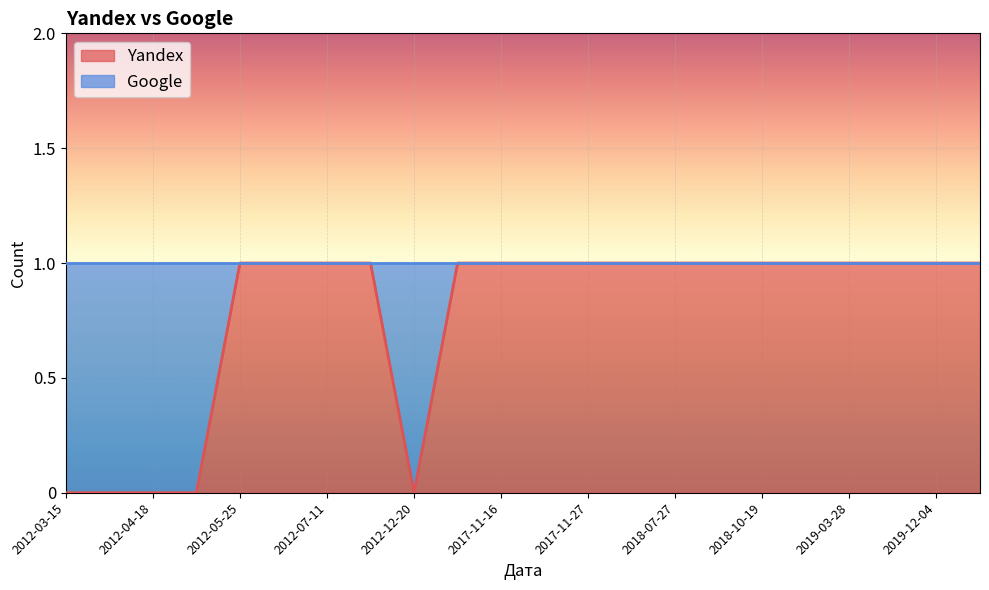

What is the difference between the second highest and minimum values?

1